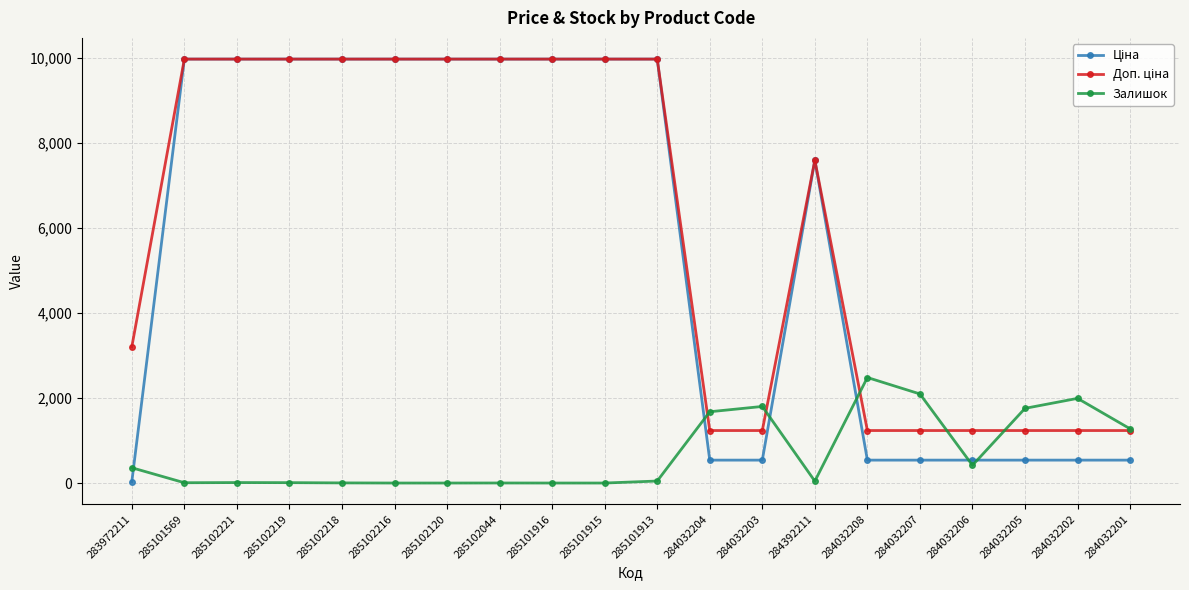

What is the greatest value displayed?

9975.0